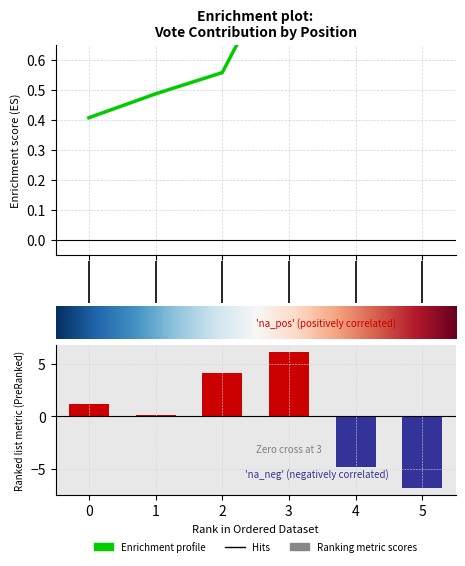

How many bars are there in total?

6